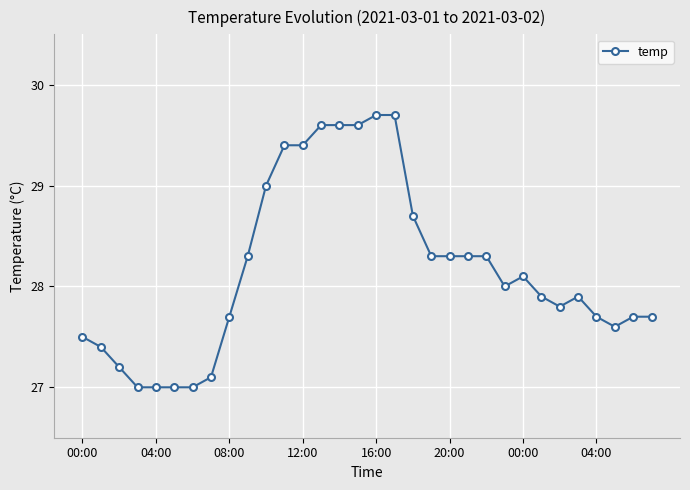

What is the greatest value displayed?

29.7